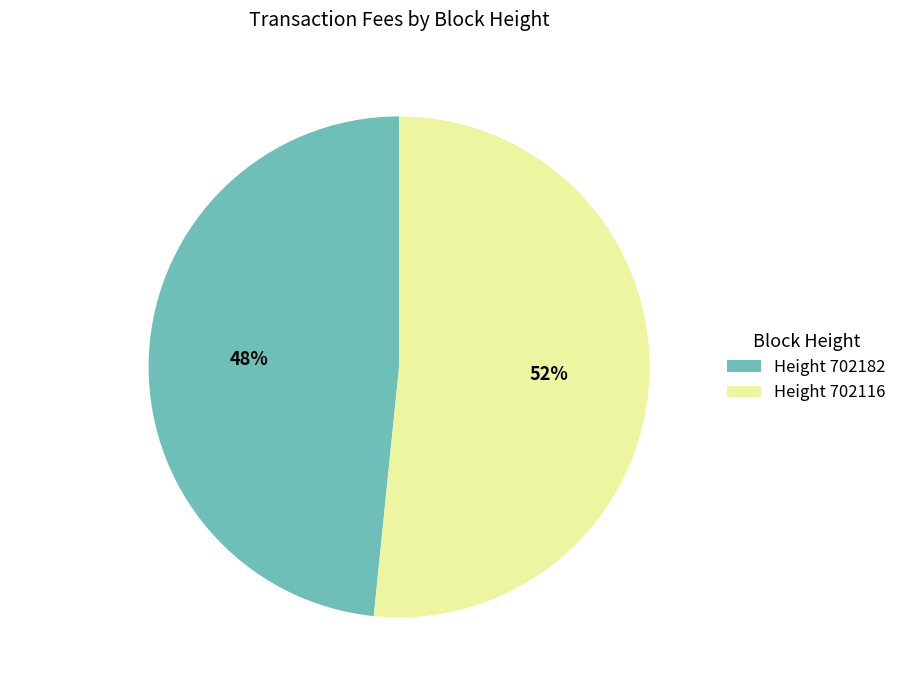

To the nearest percent, what portion does Height 702182 represent?

48%